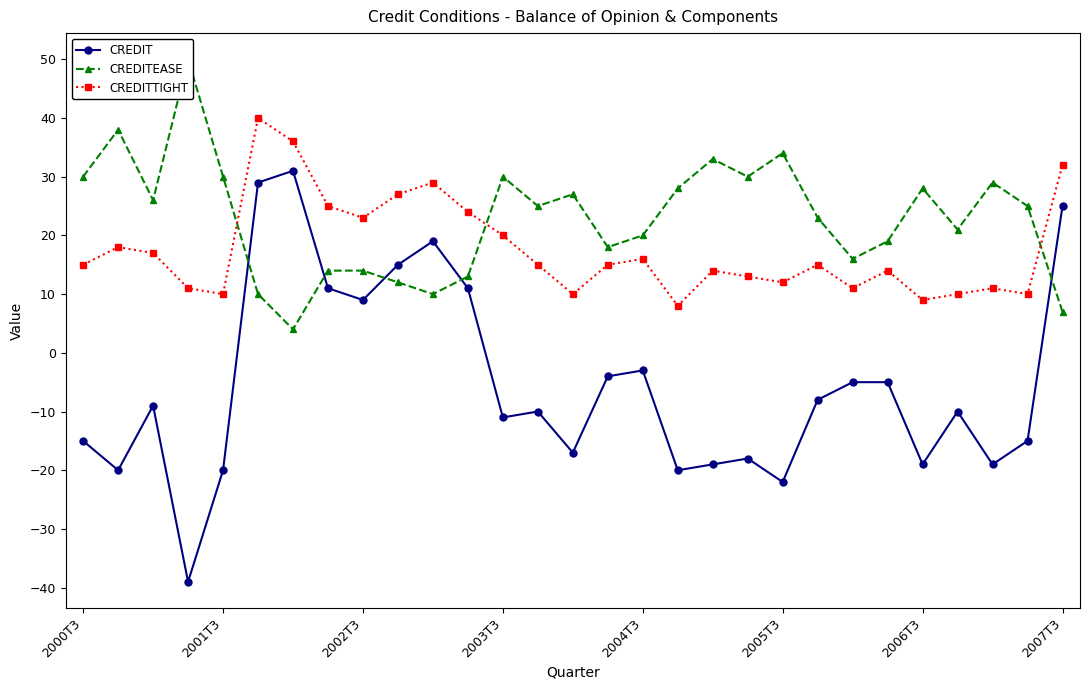

Is it true that CREDITTIGHT equals 6 at 2001T3?

False